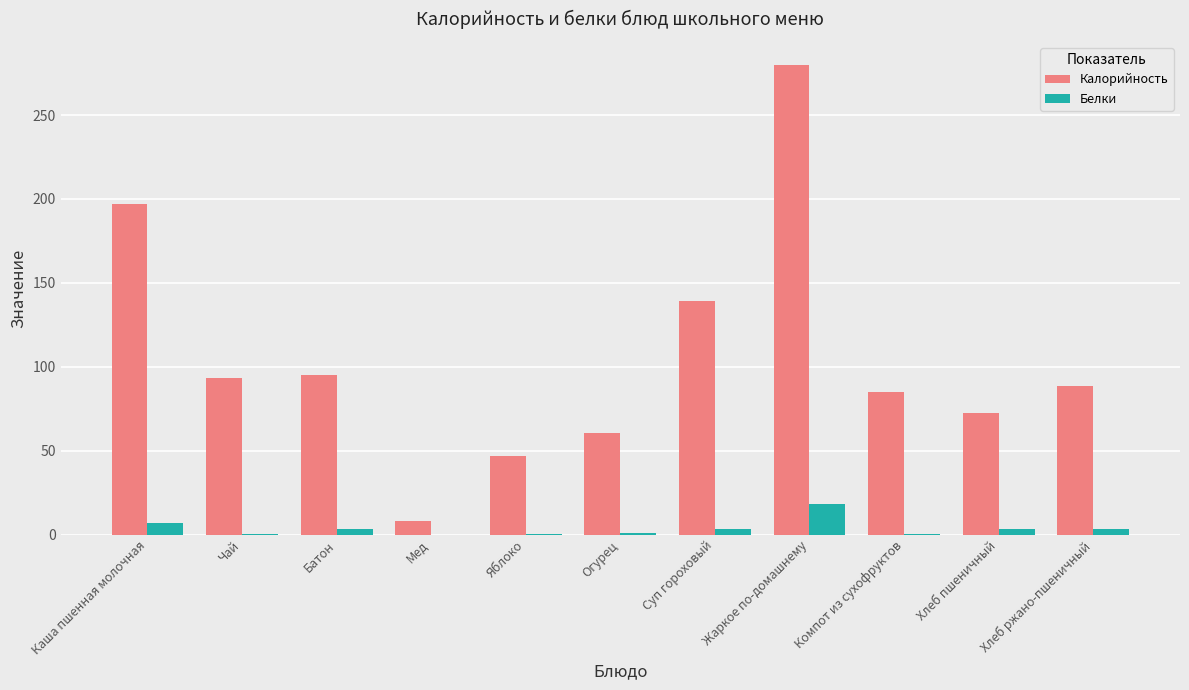

How many values in the Белки series exceed 3?

6